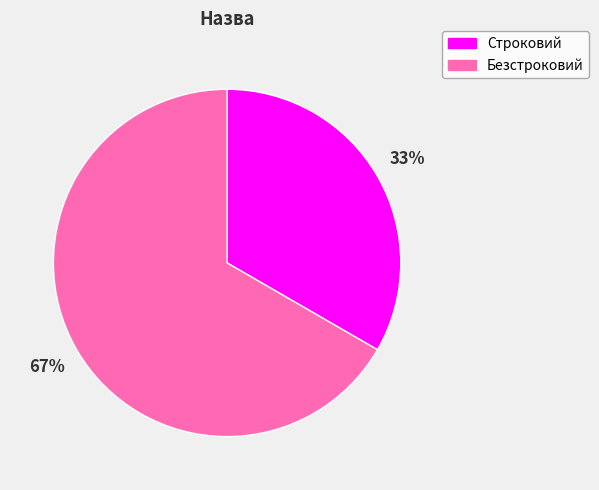

The Безстроковий slice represents 79% of the pie. True or false?

False